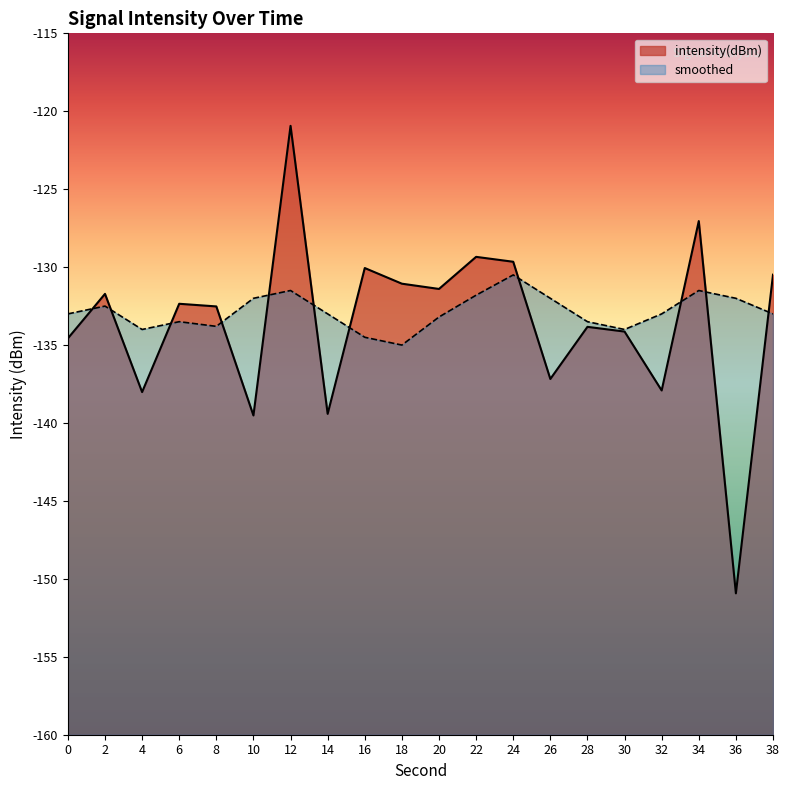

Which series has the widest spread of values?

intensity(dBm)